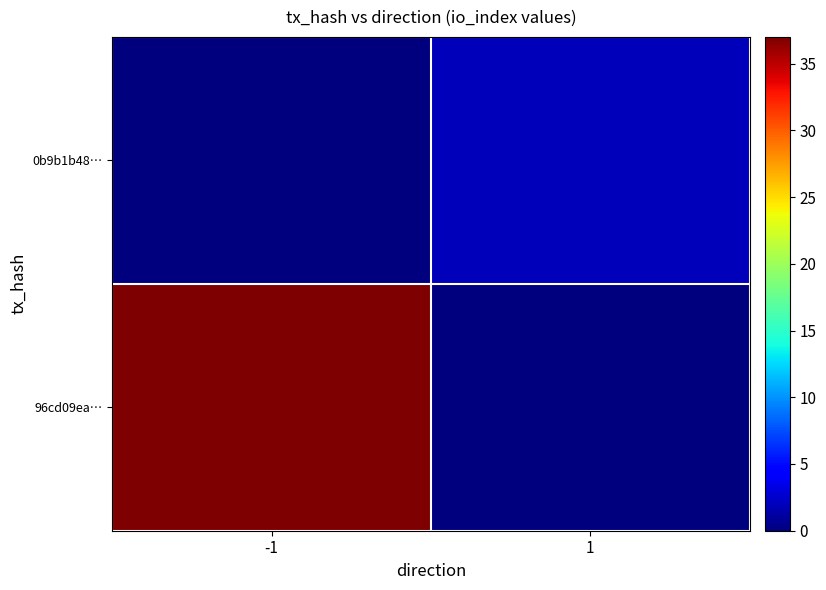

Rank the series by their maximum value, from lowest to highest.

0b9b1b48…, 96cd09ea…